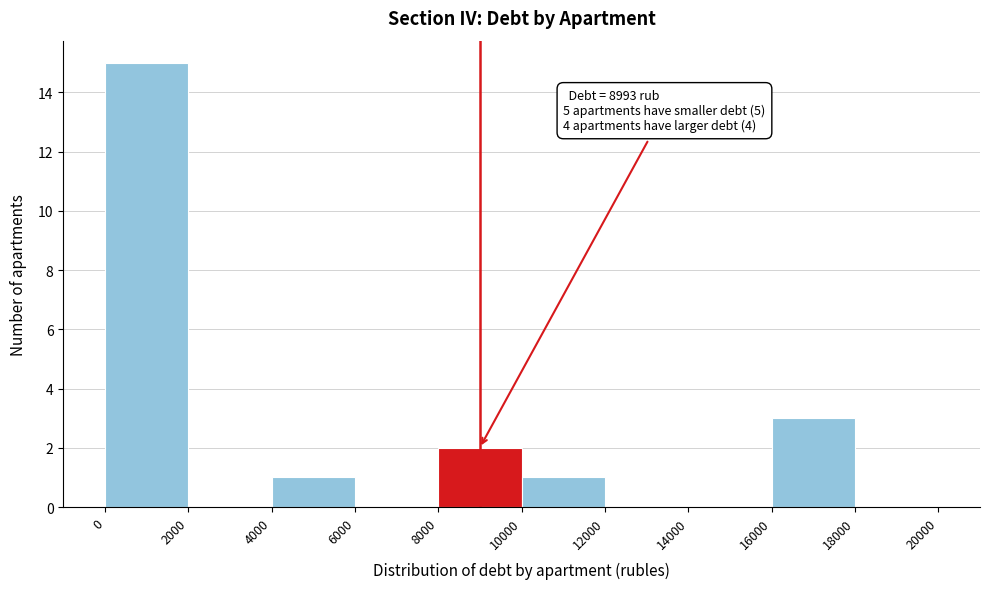

Over which range of the x-axis is the bar tallest?

0 to 2000